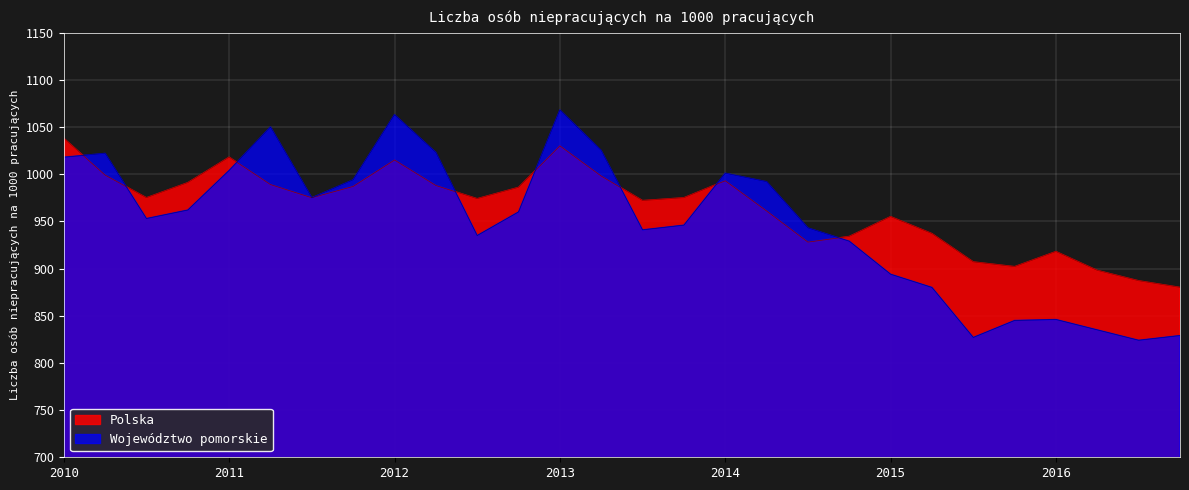

The Województwo pomorskie series shows 232 at 2014 III. True or false?

False